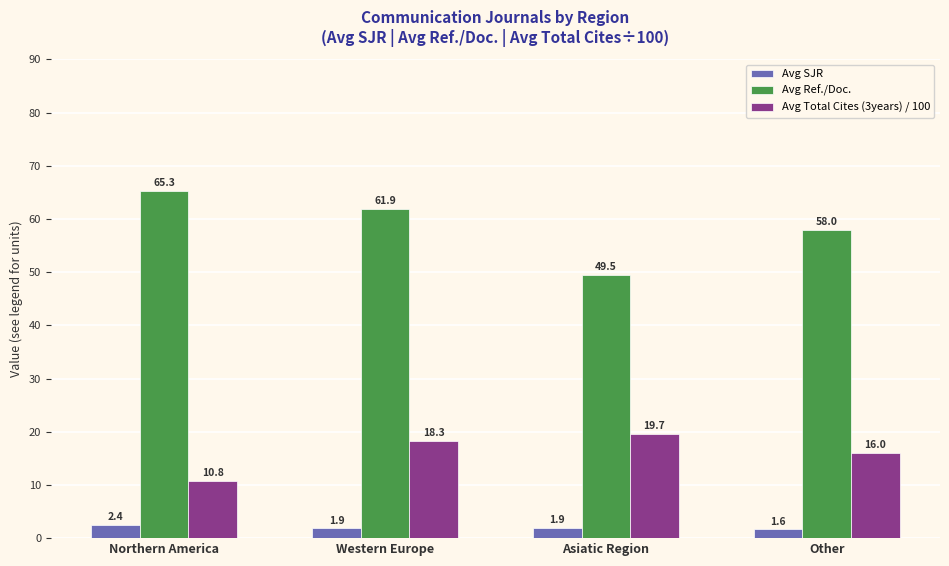

At how many categories does at least one series exceed 7?

4